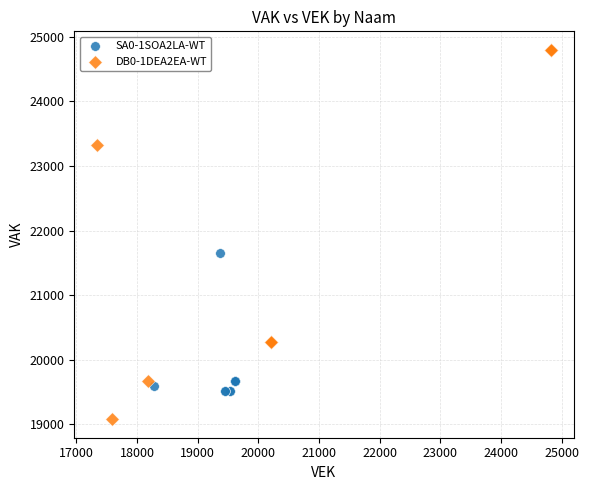

What are all the series names shown in the legend?

SA0-1SOA2LA-WT, DB0-1DEA2EA-WT